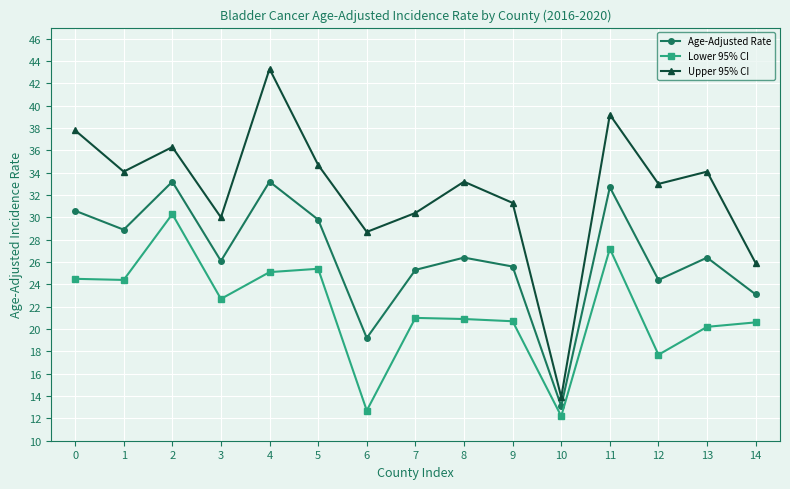

At 4, list the series in order from smallest to largest.

Lower 95% CI, Age-Adjusted Rate, Upper 95% CI